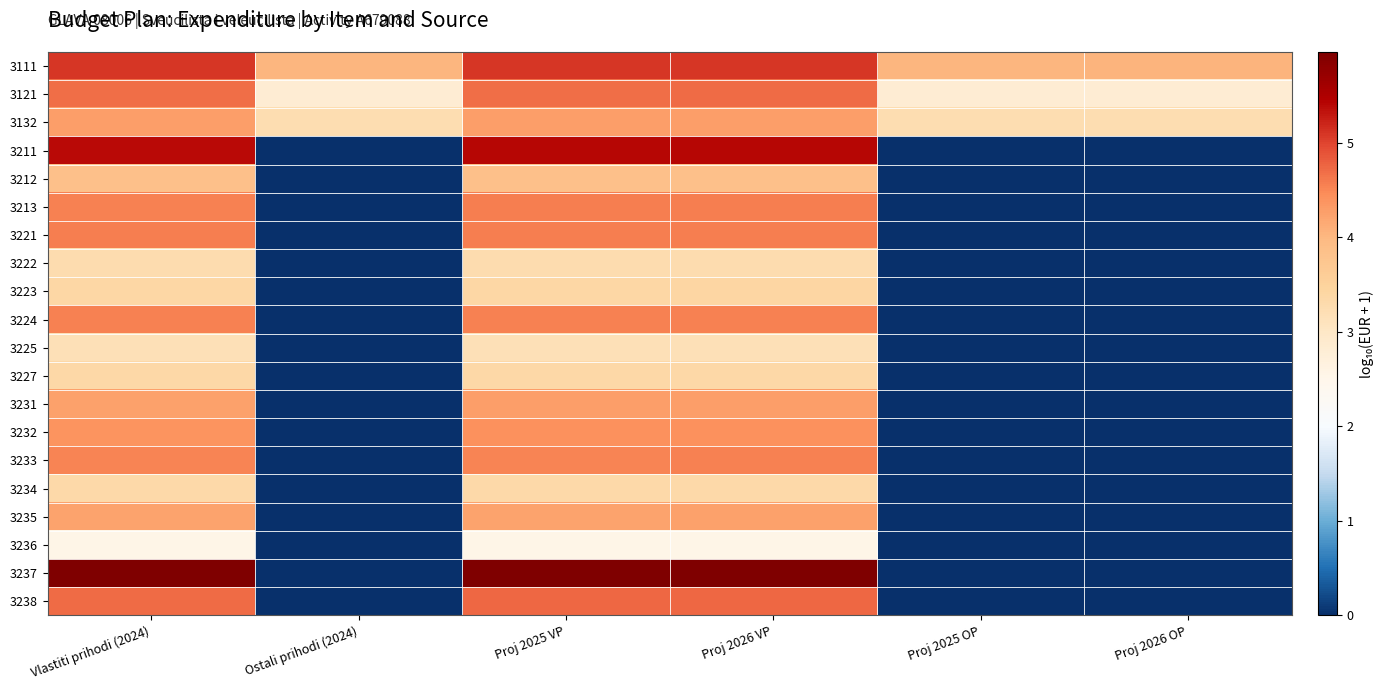

Which series has the largest range (max minus min)?

3237